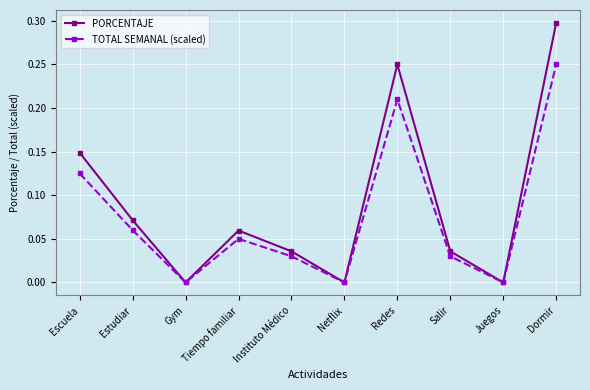

How many lines are shown in the chart?

2